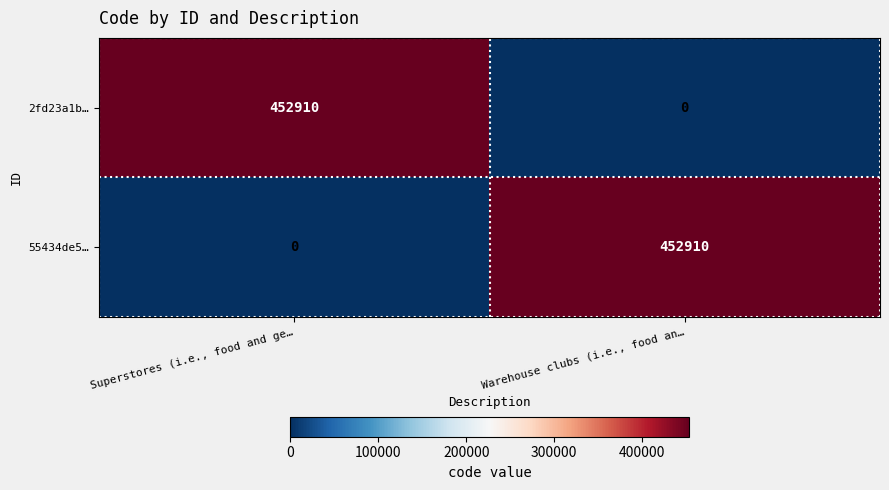

The 55434de5… series shows 0 at Superstores (i.e., food and ge…. True or false?

True